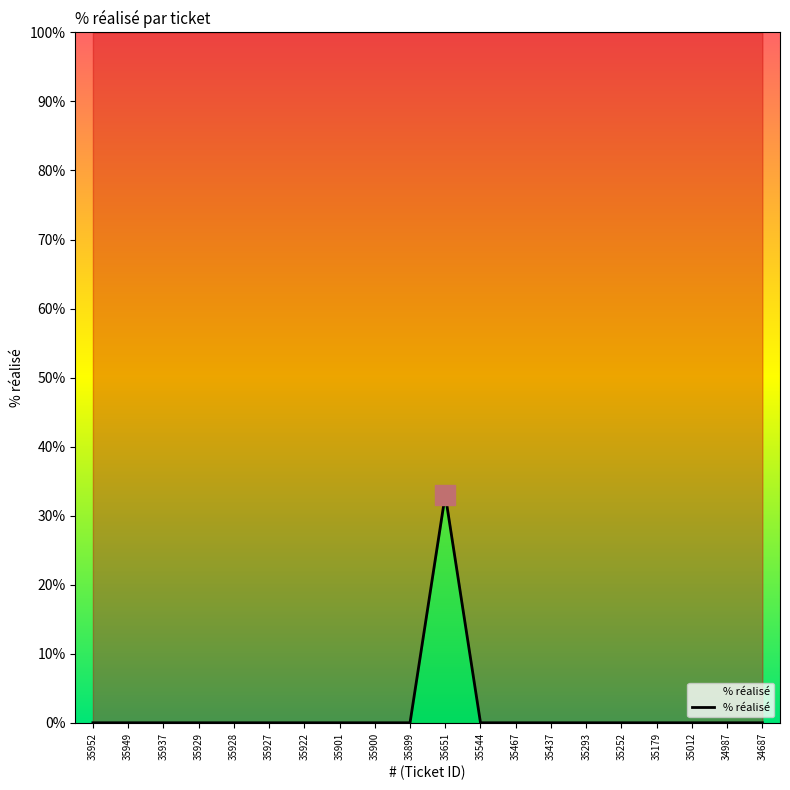

Which has a higher value, 35293 or 35467?

35293